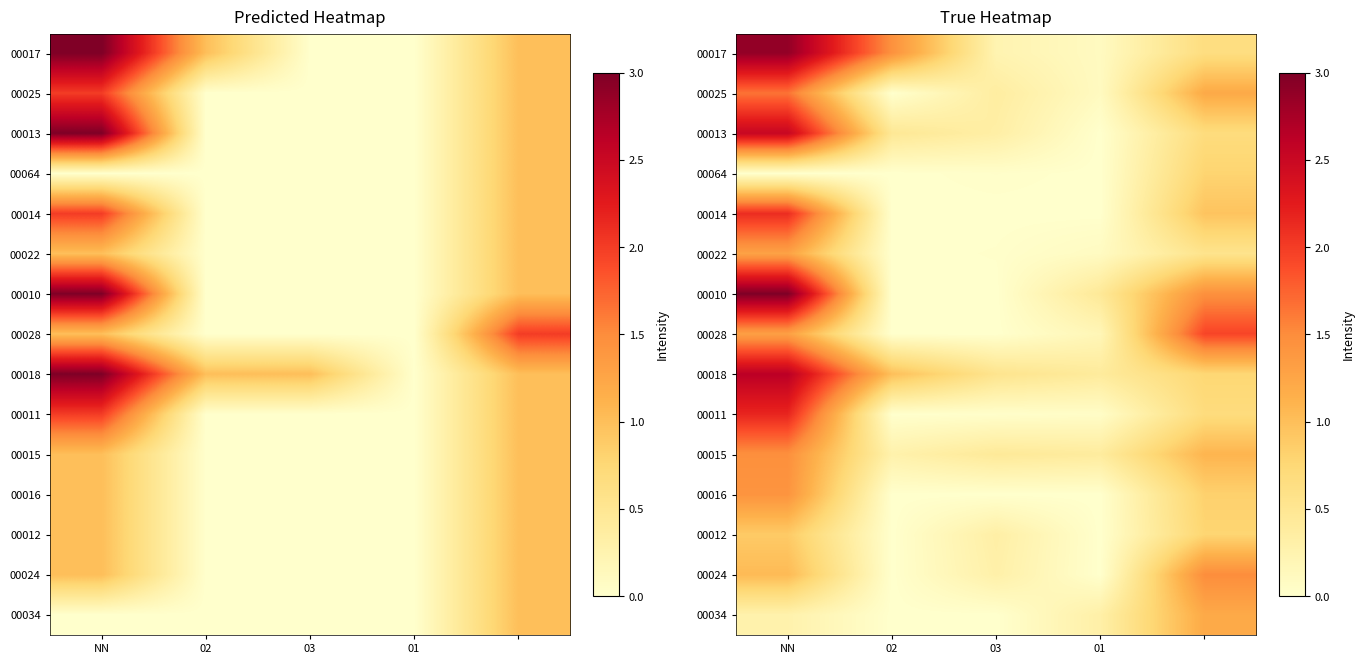

What is the spread (max minus min) of values at 02?

1.5